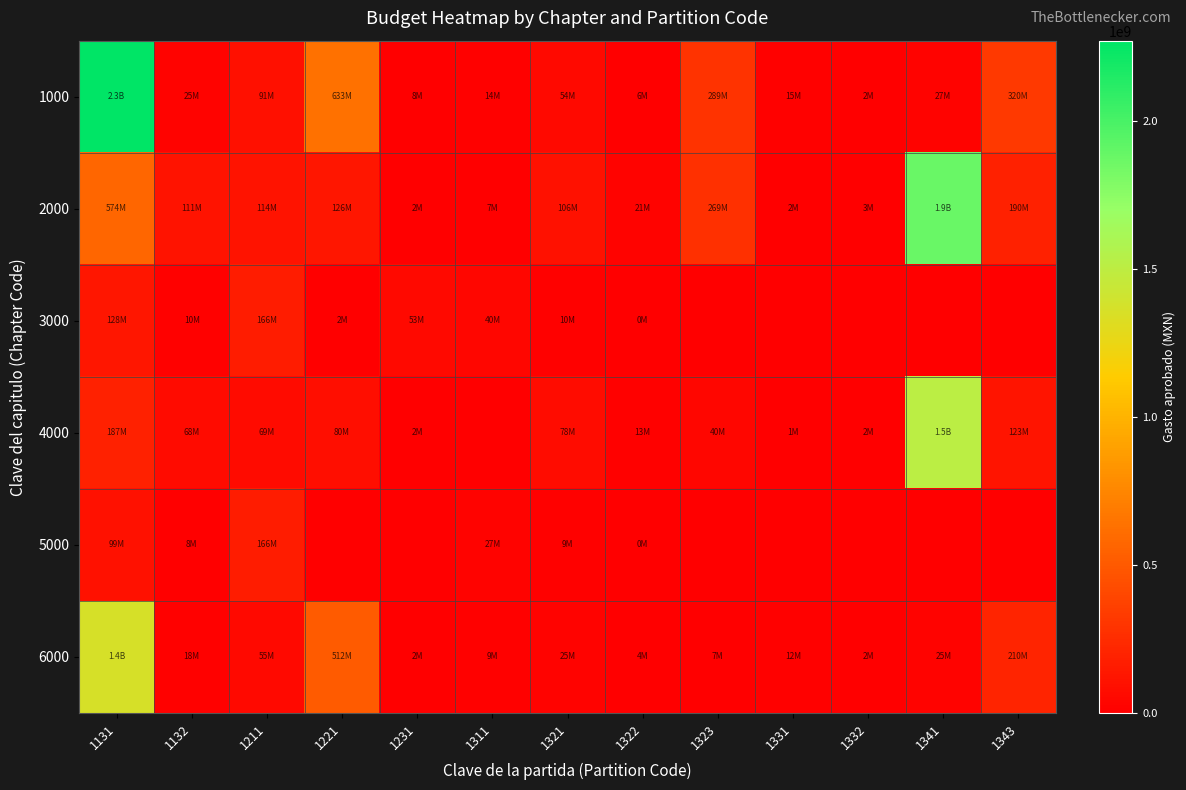

Reading left to right, list all the values displayed in this chart.

1000: 1131=2271983874	1132=24967296	1211=90992959	1221=633302475	1231=8440800	1311=13948746	1321=53725767	1322=5704081	1323=288717358	1331=15246580	1332=1650886	1341=26601616	1343=319786679
2000: 1131=573538858	1132=110585926	1211=113710798	1221=126353841	1231=2227053	1311=6725901	1321=106454860	1322=20600000	1323=268746564	1331=2236020	1332=2969534	1341=1874268048	1343=190452603
3000: 1131=127677600	1132=10103669	1211=166261011	1221=2271441	1231=53308224	1311=40448392	1321=10405810	1322=335130	1323=0	1331=0	1332=0	1341=0	1343=0
4000: 1131=187127148	1132=67957587	1211=69491508	1221=79892889	1231=1670684	1311=0	1321=78100462	1322=12886976	1323=39740519	1331=1083433	1332=1690285	1341=1512247870	1343=123240182
5000: 1131=99169378	1132=8202447	1211=165977851	1221=0	1231=0	1311=26504270	1321=9434947	1322=347169	1323=0	1331=0	1332=0	1341=0	1343=0
6000: 1131=1360504418	1132=17582354	1211=54680652	1221=512129138	1231=2250200	1311=9264468	1321=25089733	1322=4266845	1323=6509798	1331=12001060	1332=1646308	1341=25115798	1343=209958232